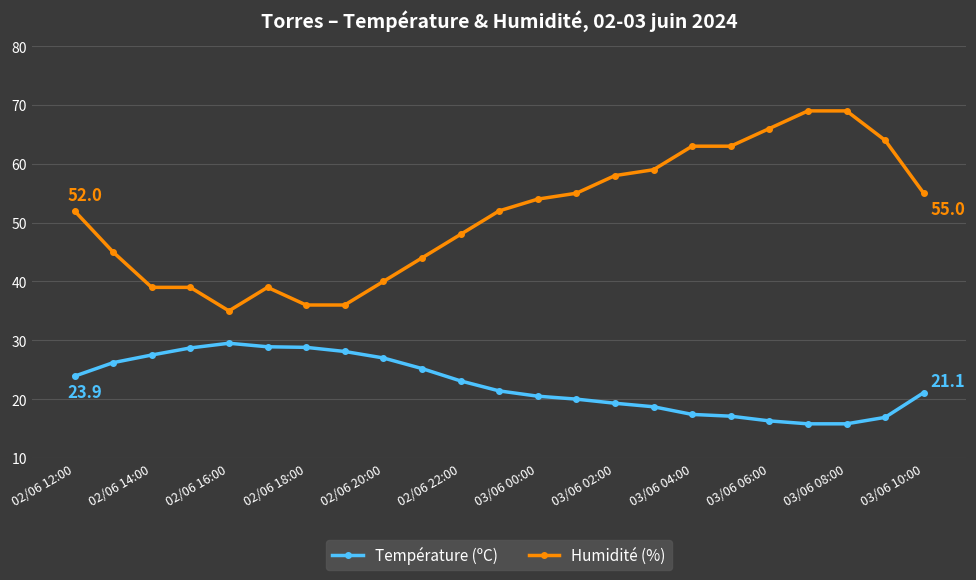

How many series are shown in this chart?

2